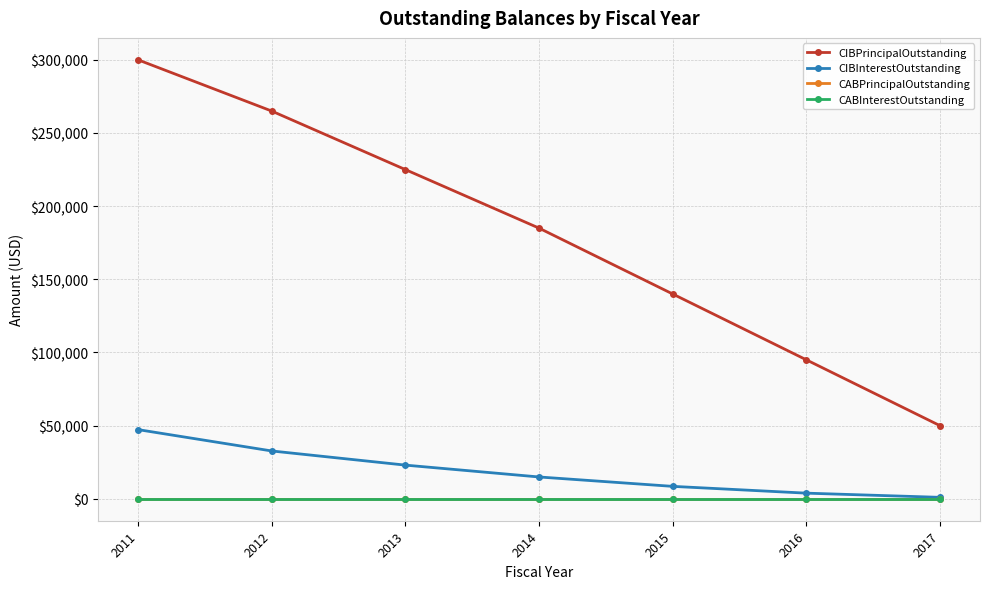

Does the chart have visible grid lines?

Yes